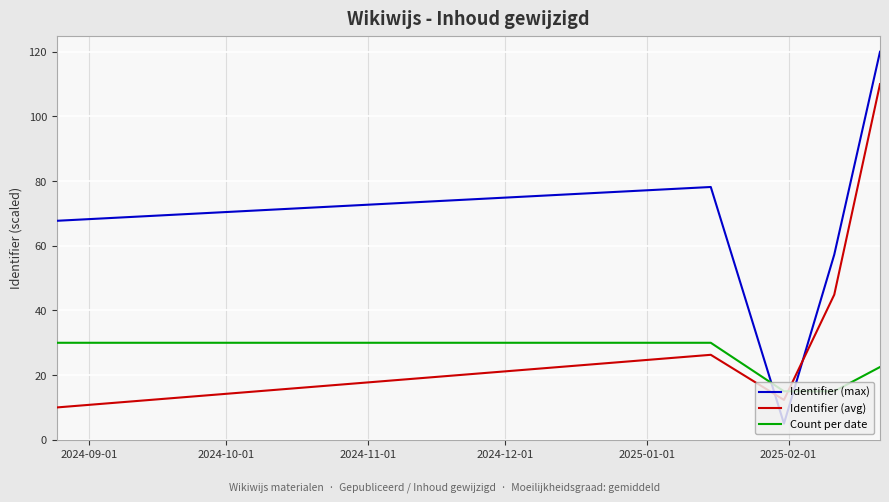

Which series has the widest spread of values?

Identifier (max)